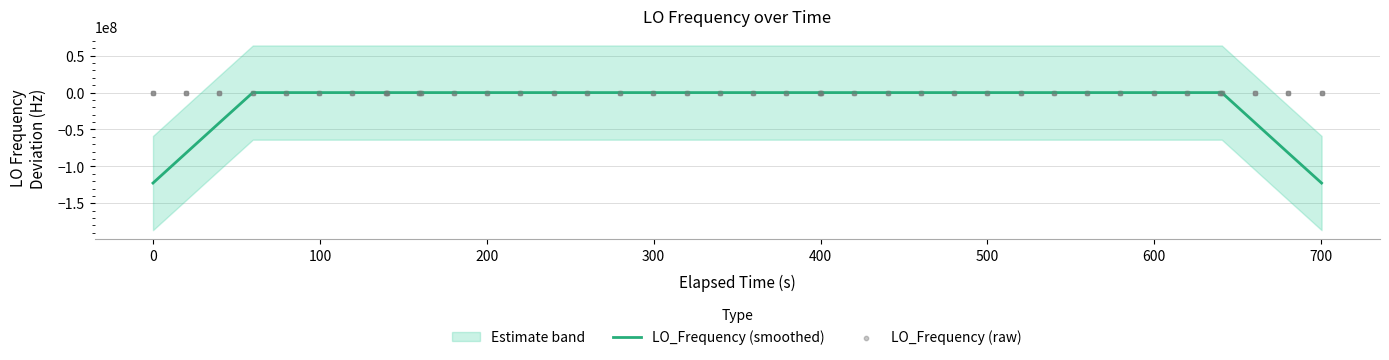

At how many categories does at least one series exceed -61804803?

40